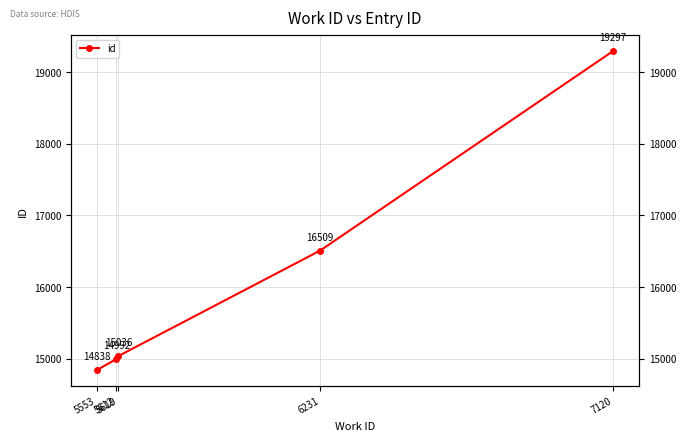

What is the approximate value at 6231, to the nearest 10?

16510